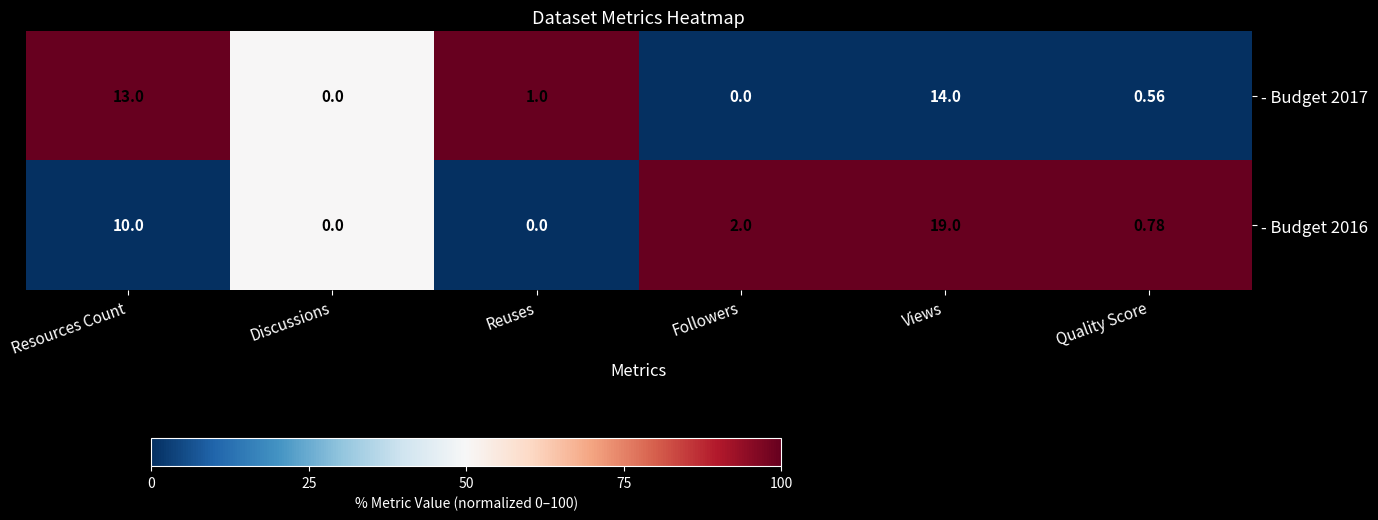

Is the value of - Budget 2017 at Views greater than the value of - Budget 2016 at Discussions?

Yes